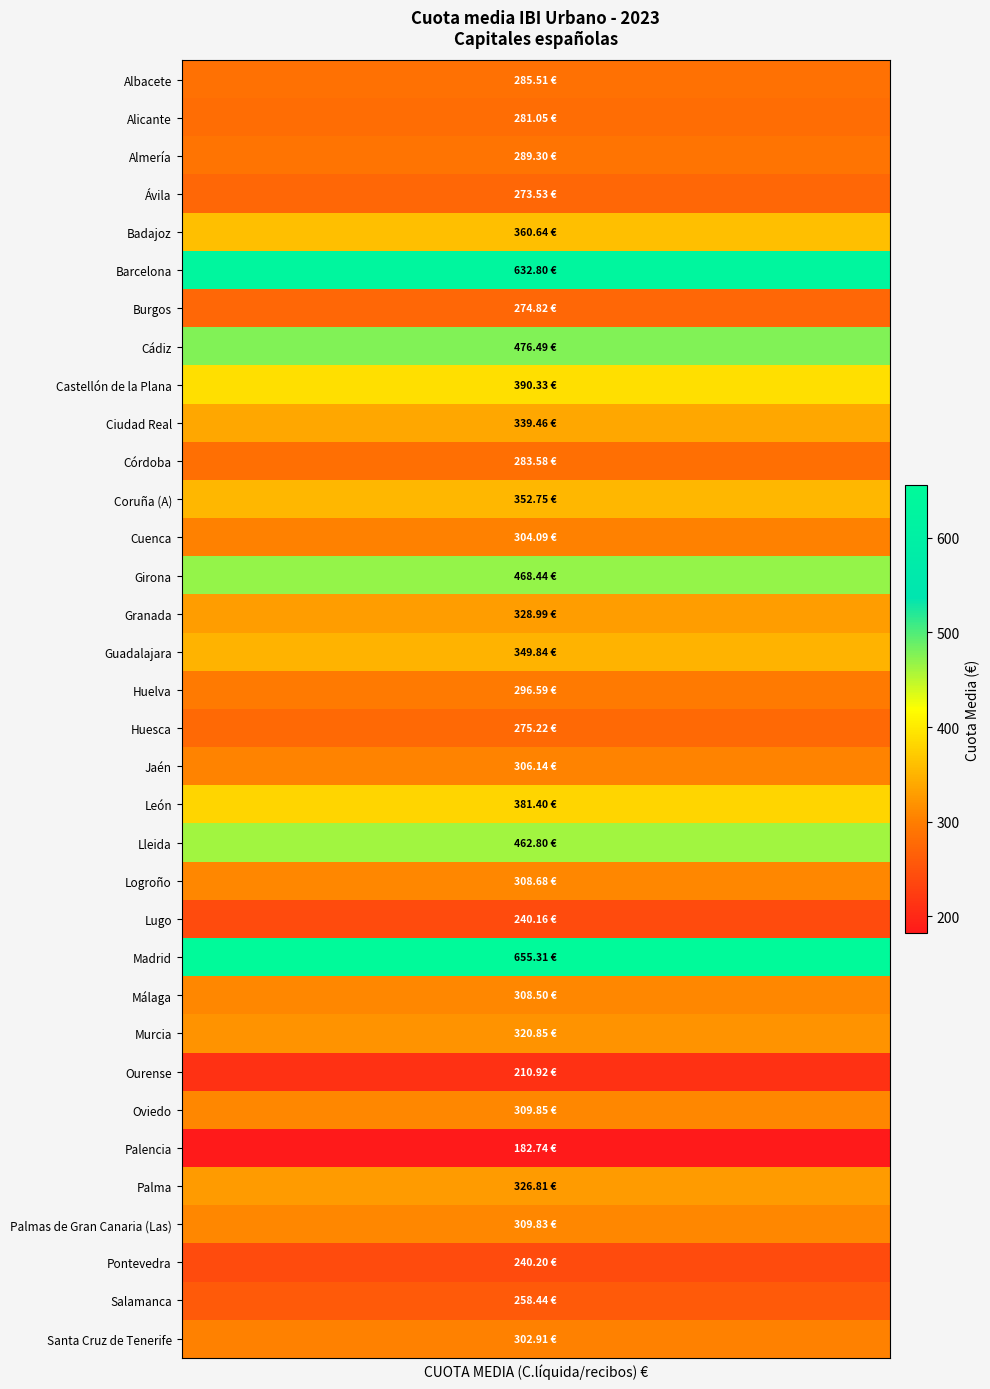

Reading right to left, list all the values displayed in this chart.

33=302.9	32=258.4	31=240.2	30=309.8	29=326.8	28=182.7	27=309.9	26=210.9	25=320.9	24=308.5	23=655.3	22=240.2	21=308.7	20=462.8	19=381.4	18=306.1	17=275.2	16=296.6	15=349.8	14=329.0	13=468.4	12=304.1	11=352.8	10=283.6	9=339.5	8=390.3	7=476.5	6=274.8	5=632.8	4=360.6	3=273.5	2=289.3	1=281.1	cuota_media=285.5